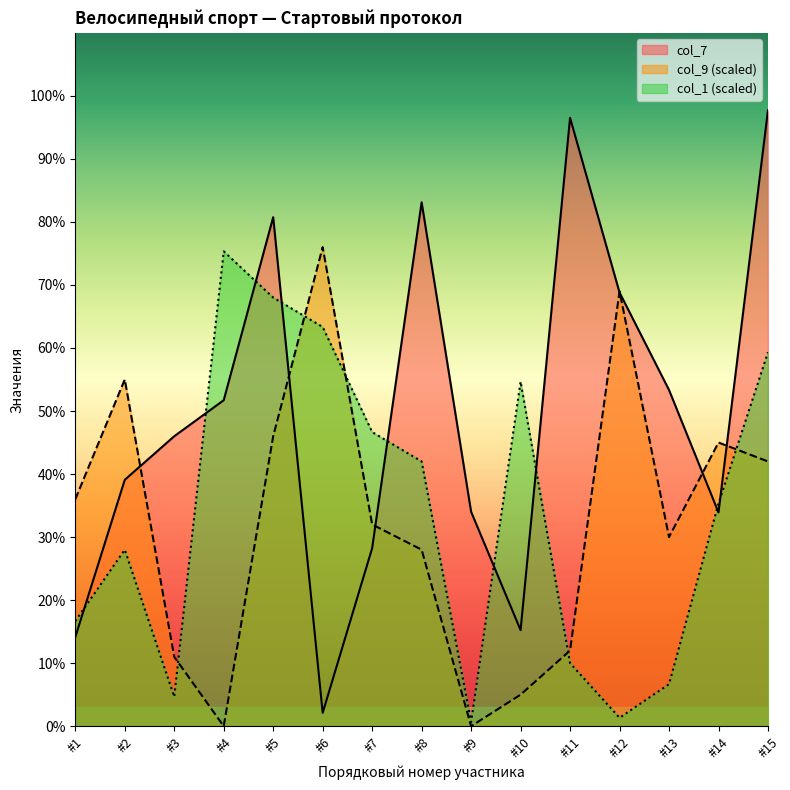

Which series changed the most between #5 and #7?

col_7